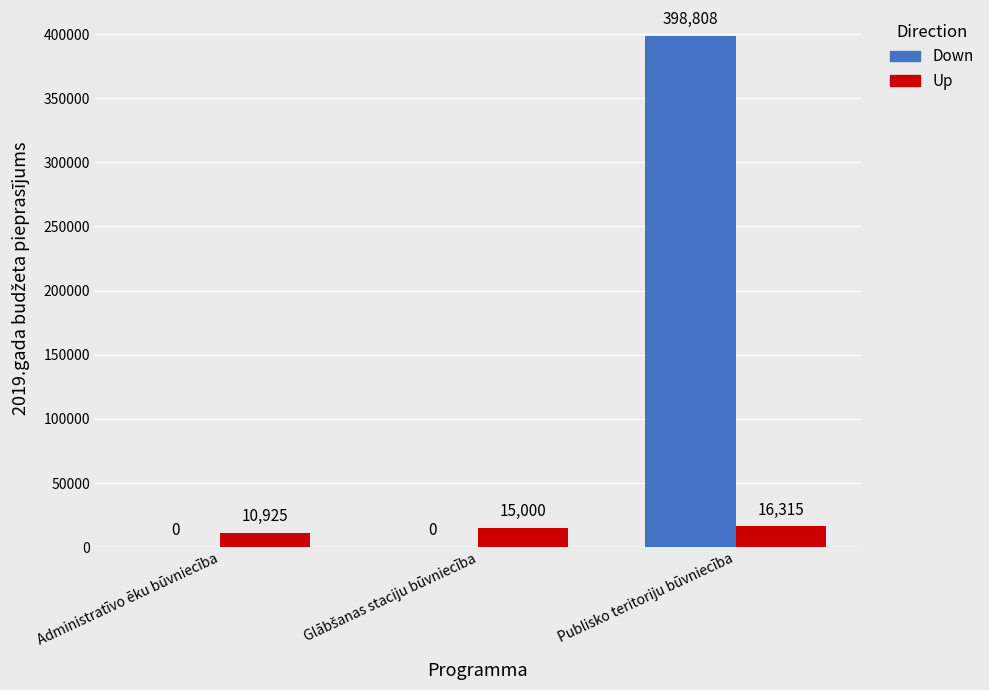

Are the bars horizontal?

No